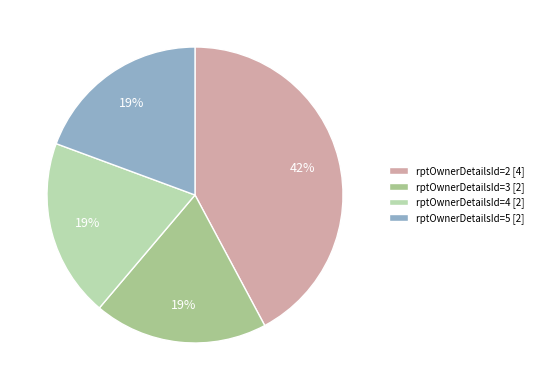

Is the sum of rptOwnerDetailsId=4 [2] and rptOwnerDetailsId=3 [2] greater than half?

No